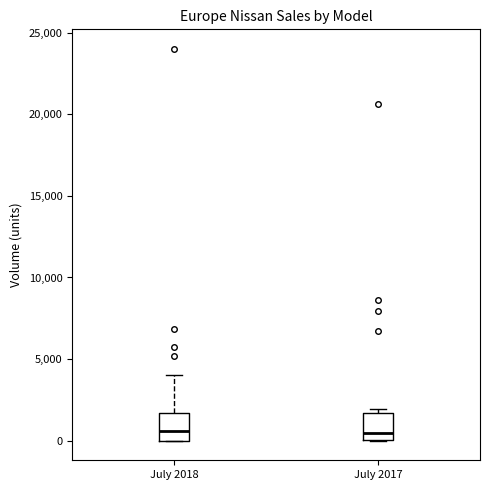

Reading left to right, read every box against the y-axis: the position of its median line, the range the box covers, and the ends of its whiskers. The values are not printed on the chart, so give them approximately, as read against the axis.

July 2018: median 500, box 0 to 1500, whiskers 0 to 4000
July 2017: median 500, box 0 to 1500, whiskers 0 to 2000